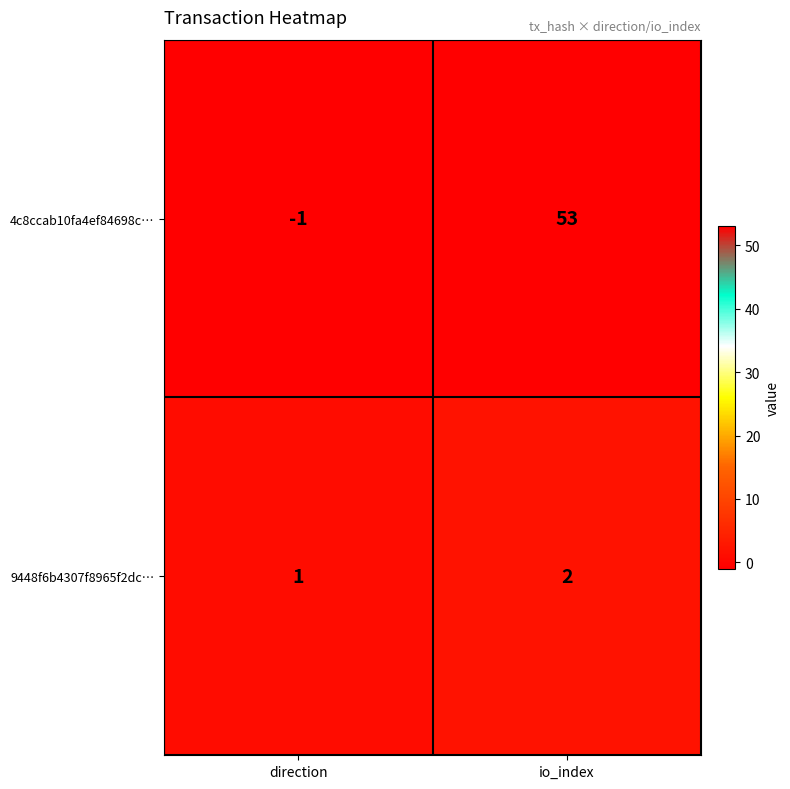

The 4c8ccab10fa4ef84698c… series shows 37 at io_index. True or false?

False